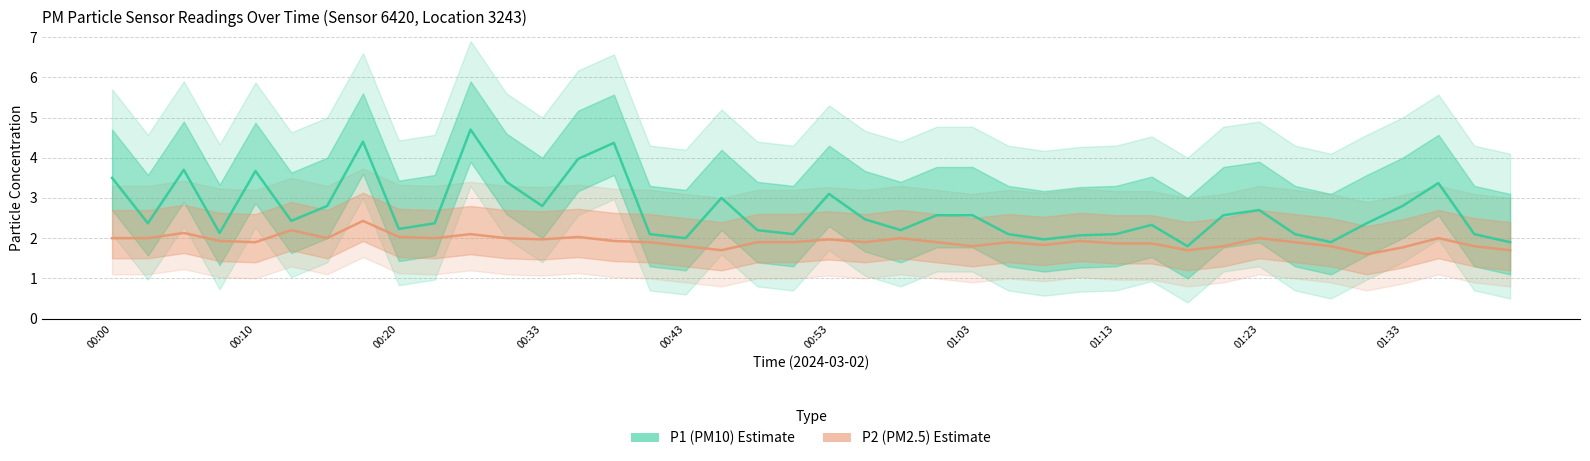

Reading left to right, extract all data points from this chart.

P1 (PM10): 3.5	2.4	3.7	2.1	3.7	2.4	2.8	4.4	2.2	2.4	4.7	3.4	2.8	4.0	4.4	2.1	2.0	3.0	2.2	2.1	3.1	2.5	2.2	2.6	2.6	2.1	2.0	2.1	2.1	2.3	1.8	2.6	2.7	2.1	1.9	2.4	2.8	3.4	2.1	1.9
P2 (PM2.5): 2.0	2.0	2.1	1.9	1.9	2.2	2.0	2.4	2.0	2.0	2.1	2.0	2.0	2.0	1.9	1.9	1.8	1.7	1.9	1.9	2.0	1.9	2.0	1.9	1.8	1.9	1.8	1.9	1.9	1.9	1.7	1.8	2.0	1.9	1.8	1.6	1.8	2.0	1.8	1.7